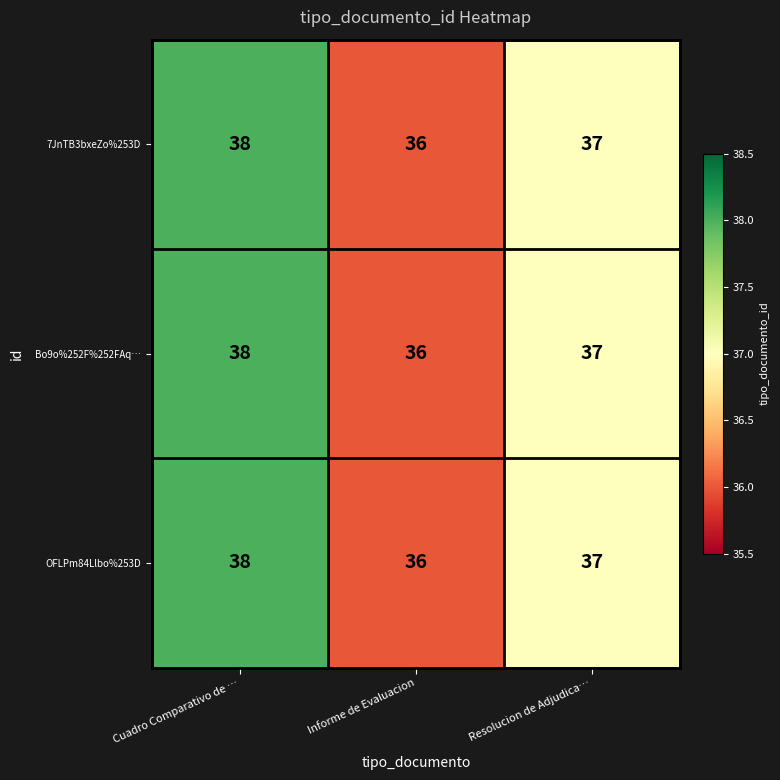

At which category does the chart reach its peak across all series?

Cuadro Comparativo de …